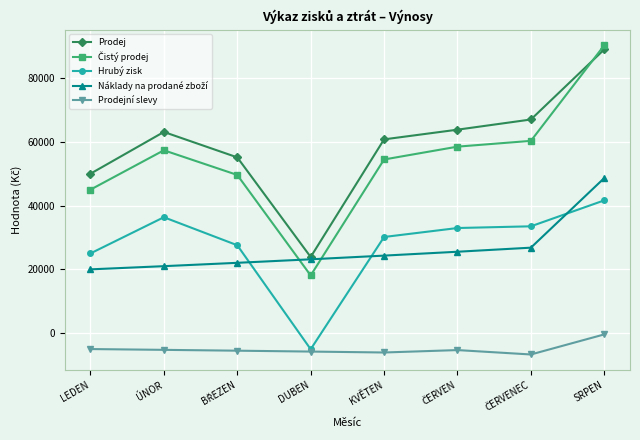

True or false: Prodejní slevy has a value of -5788.0 at DUBEN.

True